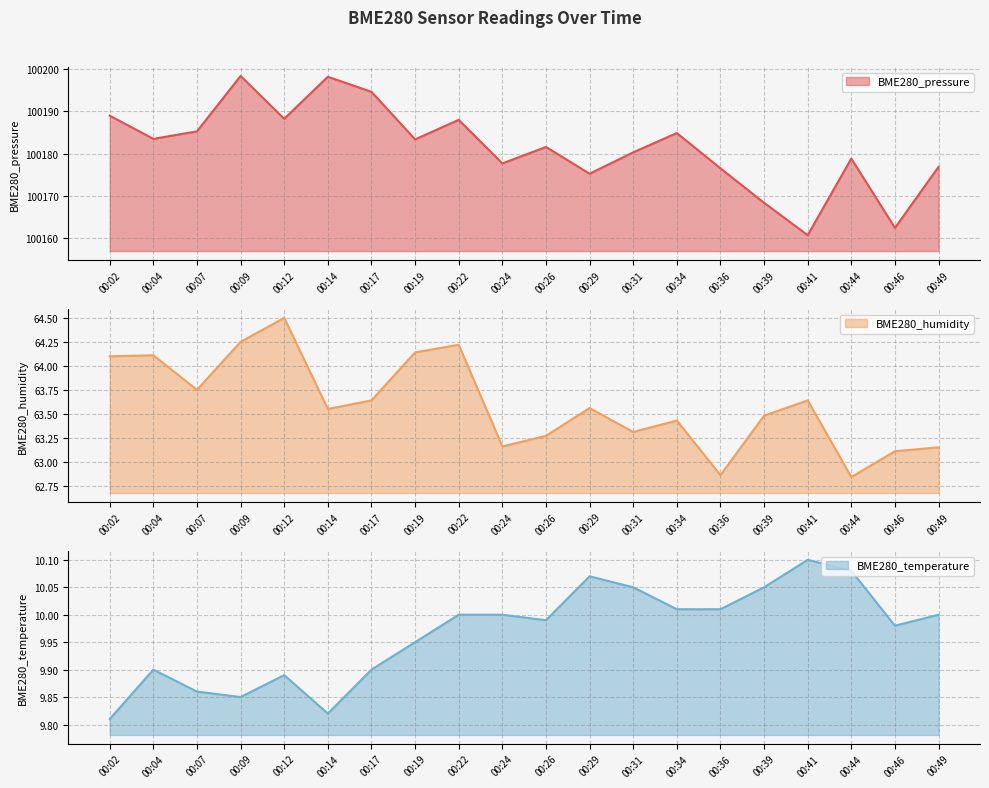

True or false: BME280_temperature and BME280_humidity cross at least once.

False